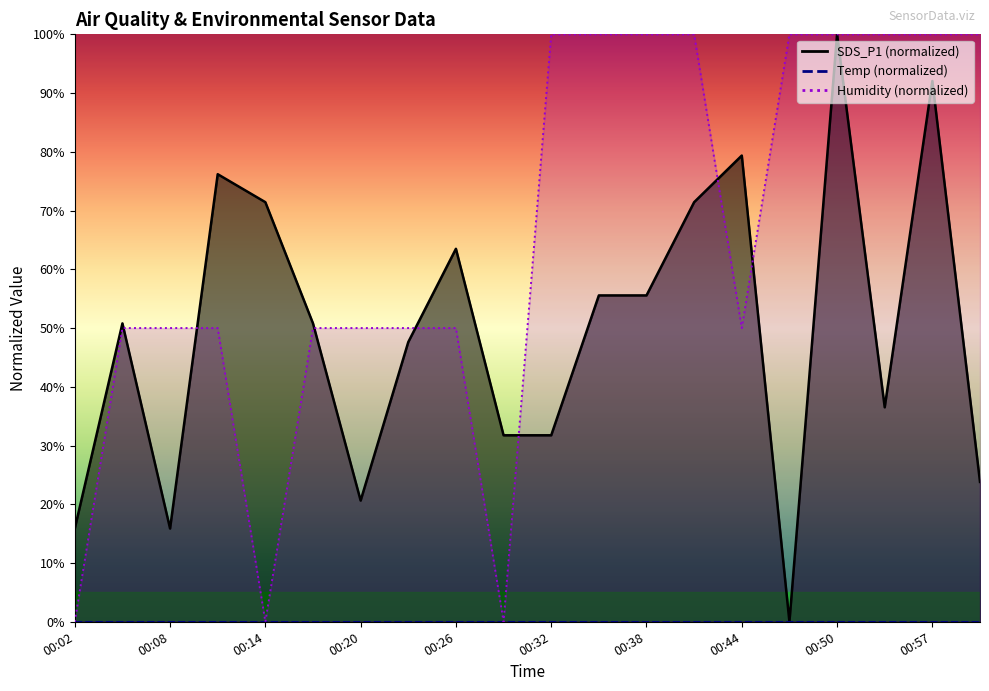

What is the difference between the second highest and minimum values in the Humidity series?

100.0